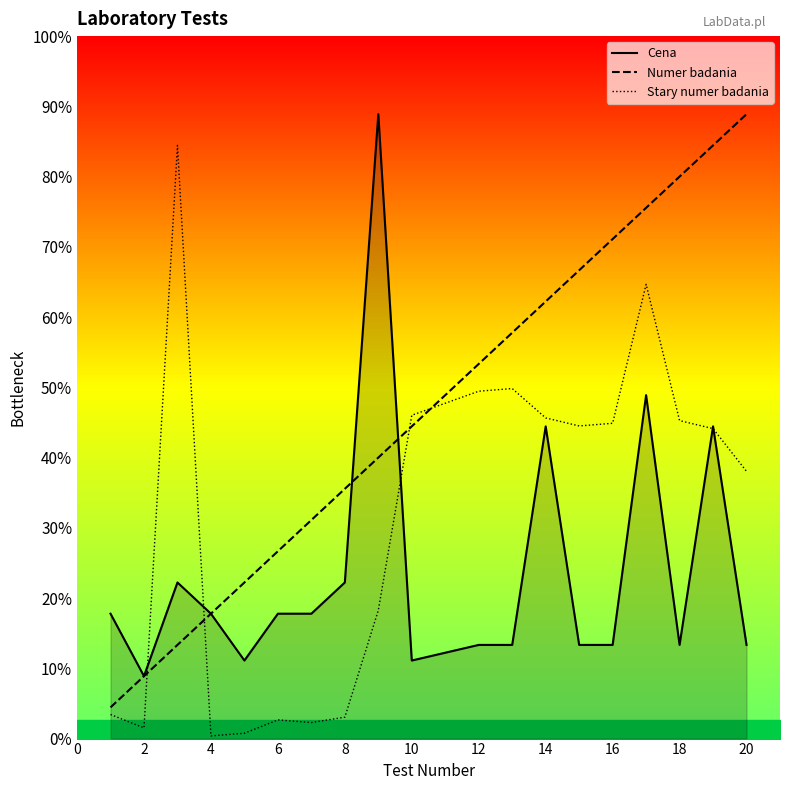

After their last crossing, which series has the higher values: Cena or Stary numer badania?

Stary numer badania